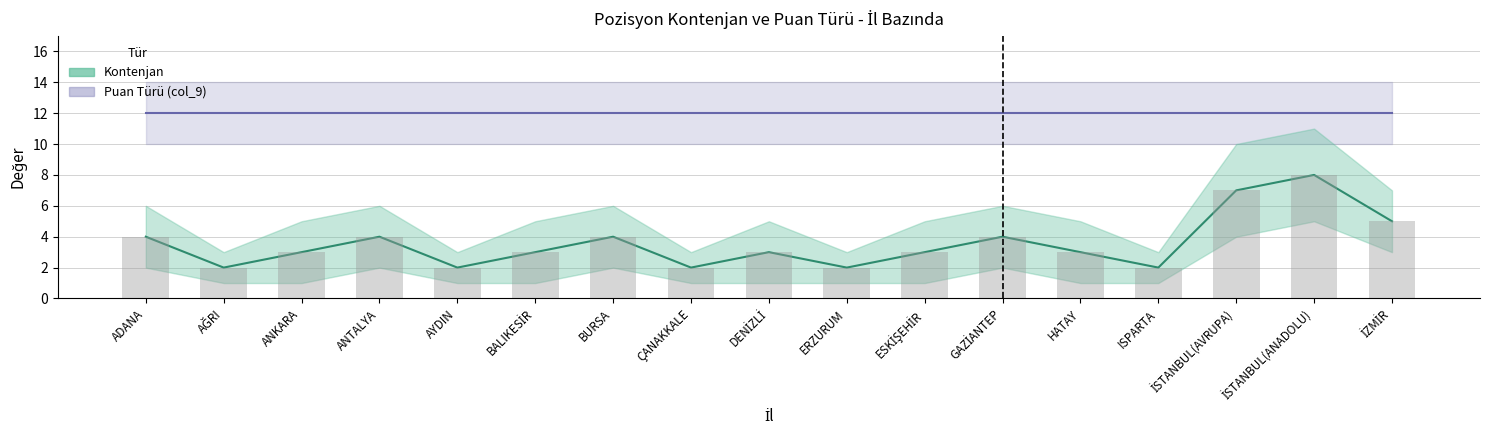

List the labels in order of value, largest first.

İSTANBUL(ANADOLU), İSTANBUL(AVRUPA), İZMİR, ADANA, ANTALYA, BURSA, GAZİANTEP, ANKARA, BALIKESİR, DENİZLİ, ESKİŞEHİR, HATAY, AĞRI, AYDIN, ÇANAKKALE, ERZURUM, ISPARTA